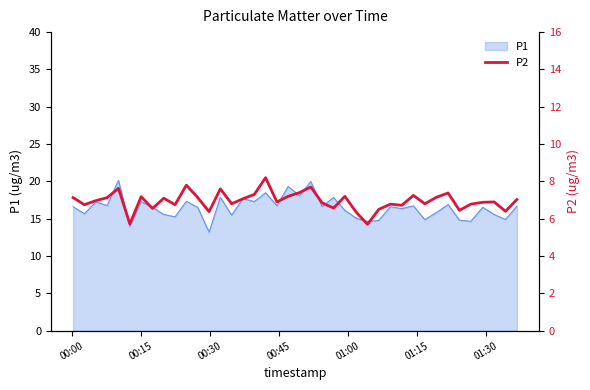

Reading left to right, extract all data points from this chart.

7.1	6.8	7.0	7.1	7.6	5.7	7.2	6.5	7.1	6.8	7.8	7.1	6.4	7.6	6.8	7.1	7.3	8.2	6.9	7.2	7.4	7.7	6.8	6.6	7.2	6.3	5.7	6.5	6.8	6.7	7.2	6.8	7.2	7.4	6.5	6.8	6.9	6.9	6.4	7.0